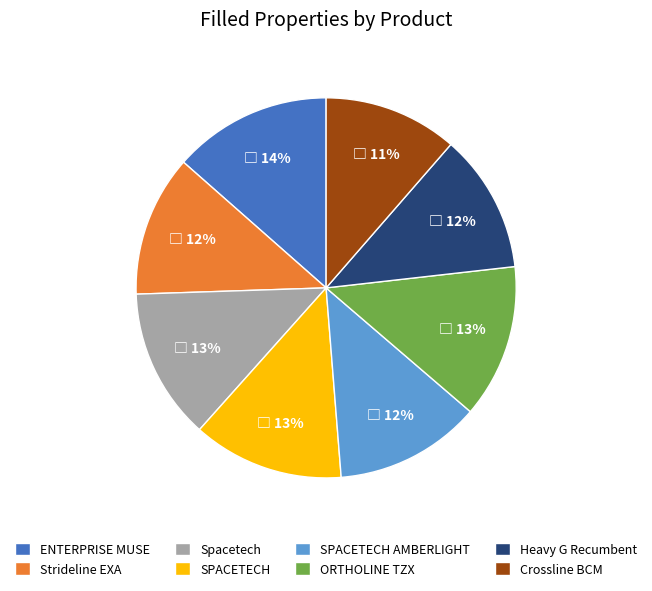

Is there any slice that represents more than half of the pie?

No